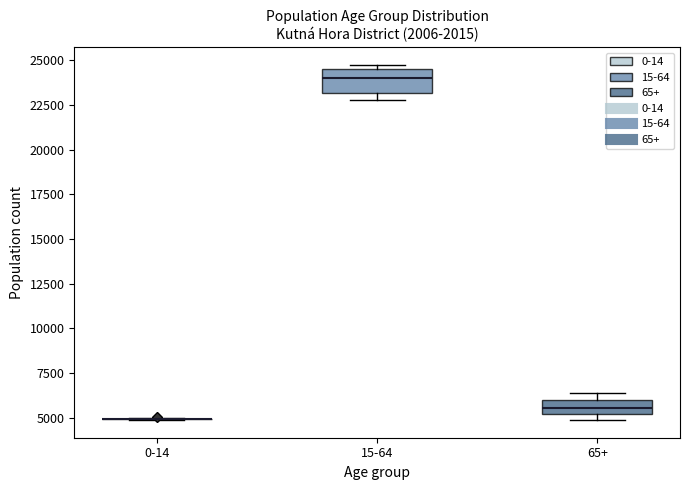

Reading left to right, read every box against the y-axis: the position of its median line, the range the box covers, and the ends of its whiskers. The values are not printed on the chart, so give them approximately, as read against the axis.

0-14: box collapsed to a line at 5000, whiskers 5000 to 5000
15-64: median 24000, box 23000 to 24500, whiskers 22500 to 24500 (just above the box's upper edge)
65+: median 5500, box 5000 to 6000, whiskers 5000 (just below the box's lower edge) to 6500